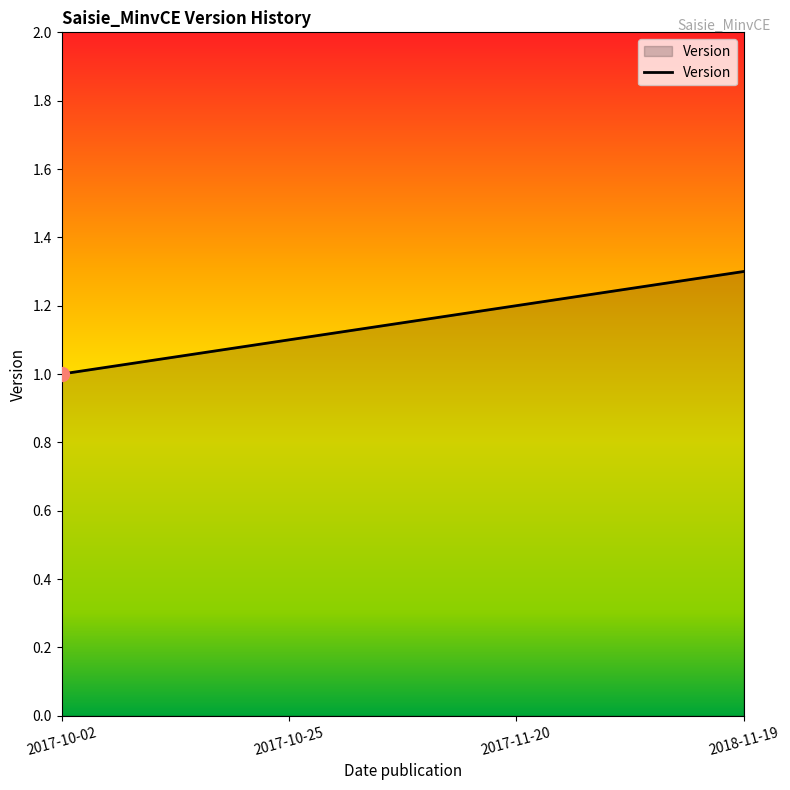

What is the change in value from 2017-11-20 to 2018-11-19?

+0.1